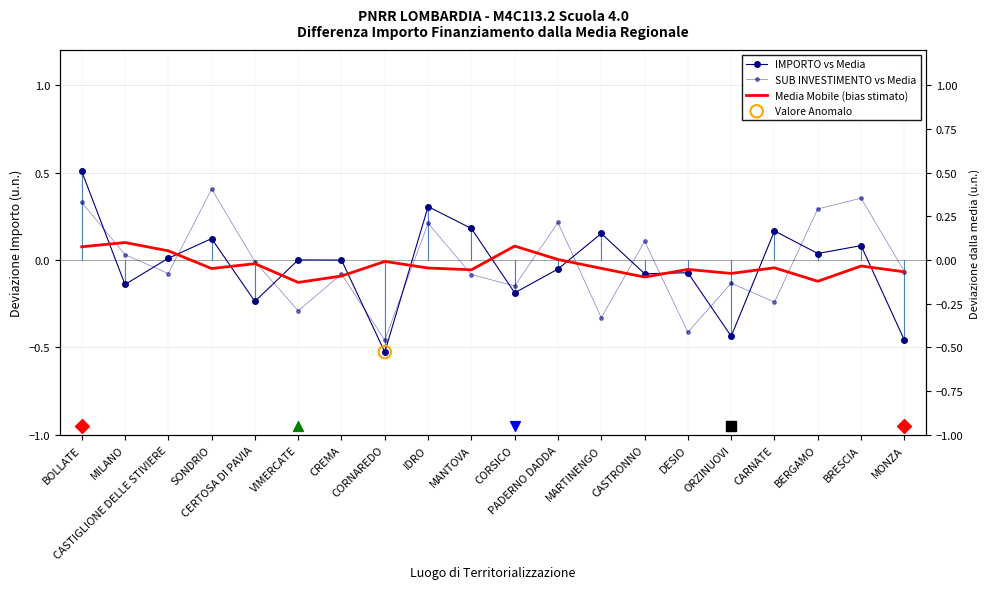

What is the total value across all series at CORNAREDO?

-1.0